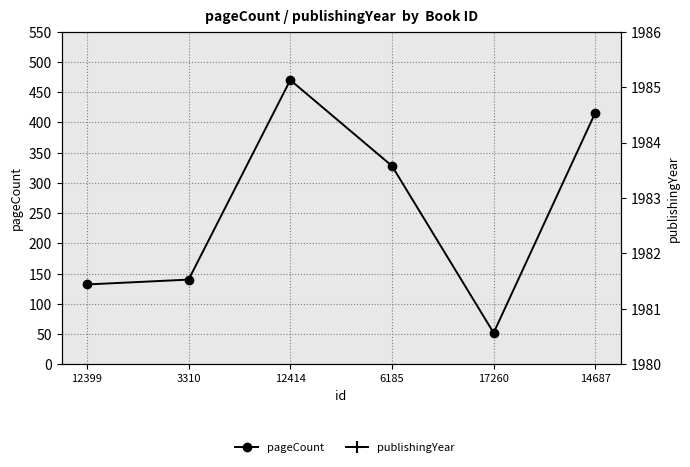

What is the total value across all series at 12399?

2115